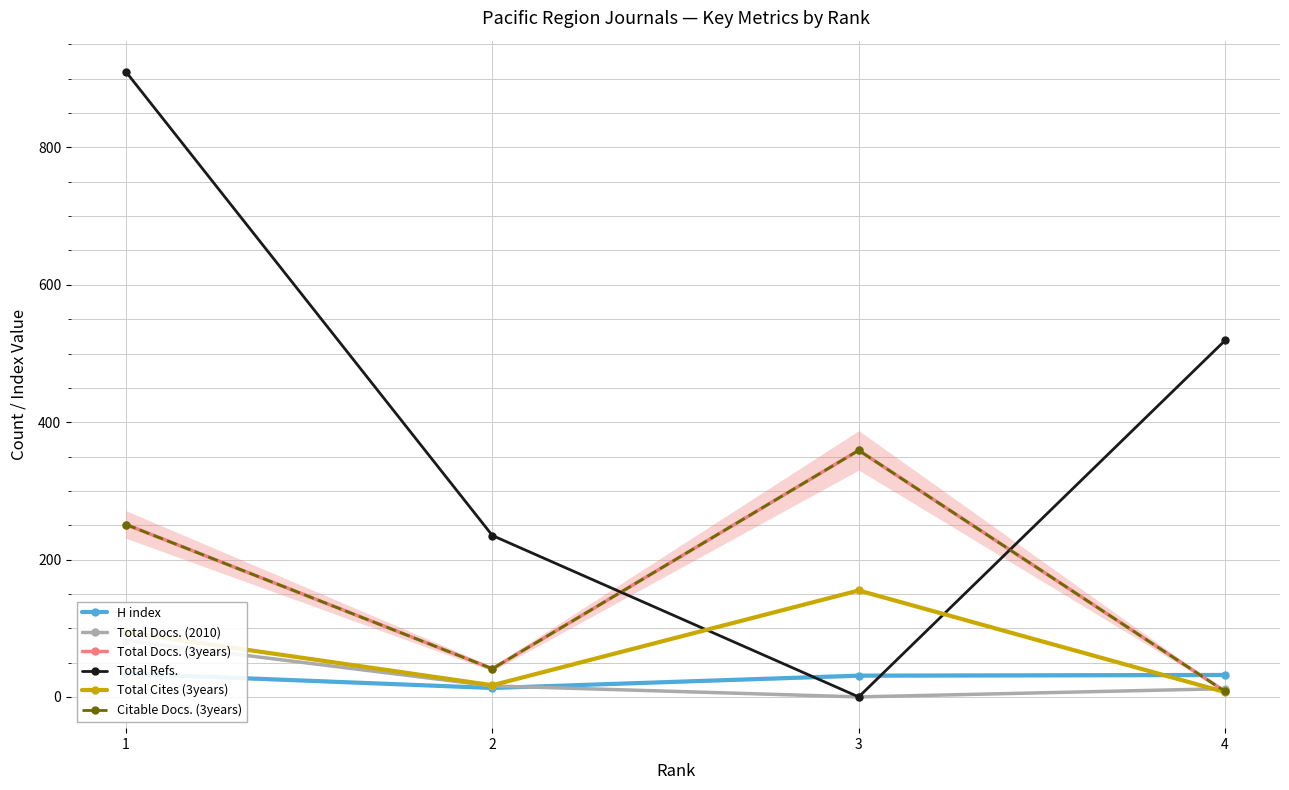

In Total Cites (3years), how many points are higher than both neighbors (excluding endpoints)?

1